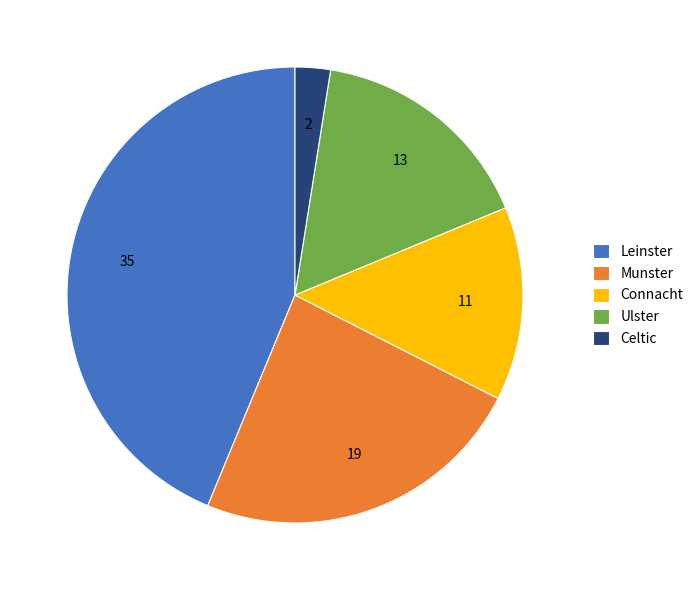

Which has a higher value, Munster or Leinster?

Leinster